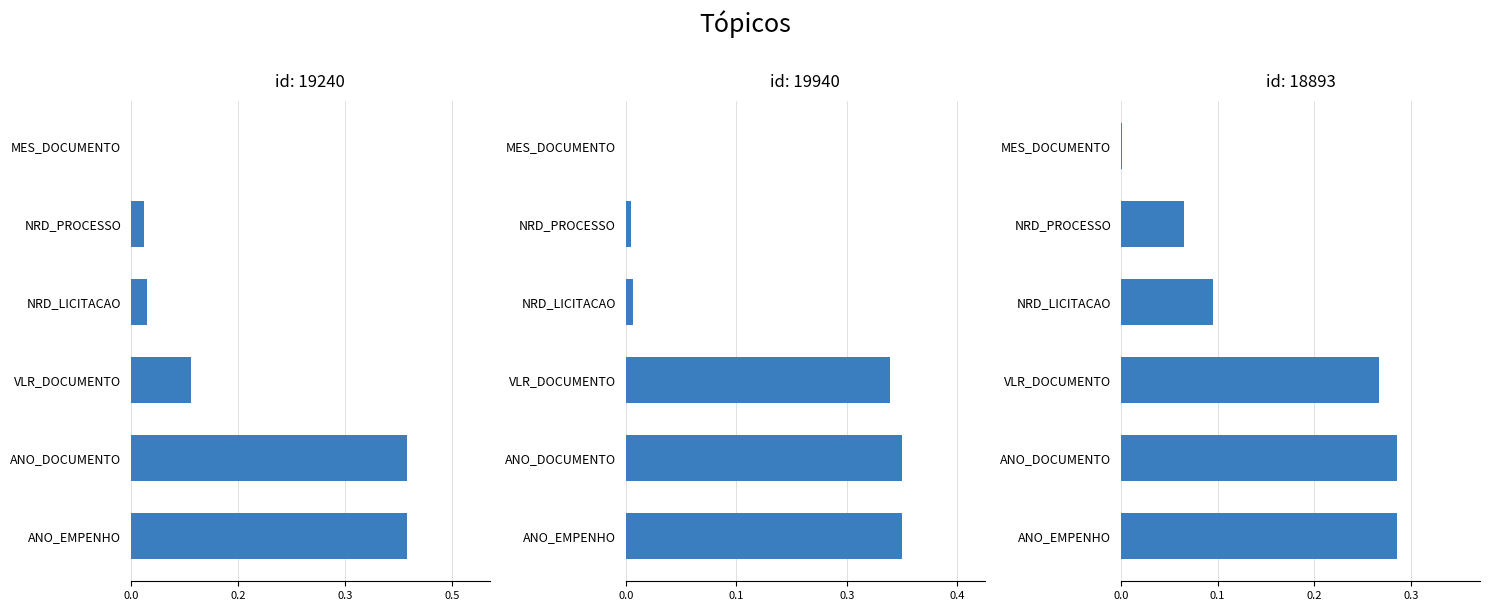

What are all the series names shown in the legend?

19240, 19940, 18893